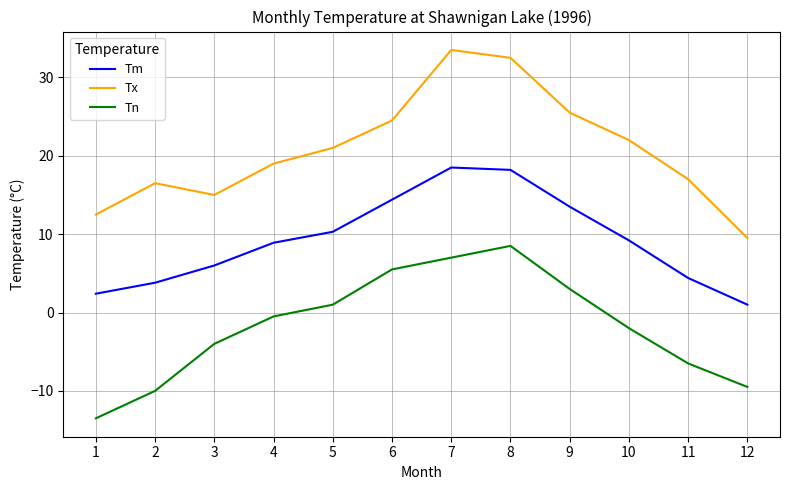

Reading right to left, list all the values displayed in this chart.

Tm: 1.0	4.4	9.2	13.5	18.2	18.5	14.4	10.3	8.9	6.0	3.8	2.4
Tx: 9.5	17.0	22.0	25.5	32.5	33.5	24.5	21.0	19.0	15.0	16.5	12.5
Tn: -9.5	-6.5	-2.0	3.0	8.5	7.0	5.5	1.0	-0.5	-4.0	-10.0	-13.5